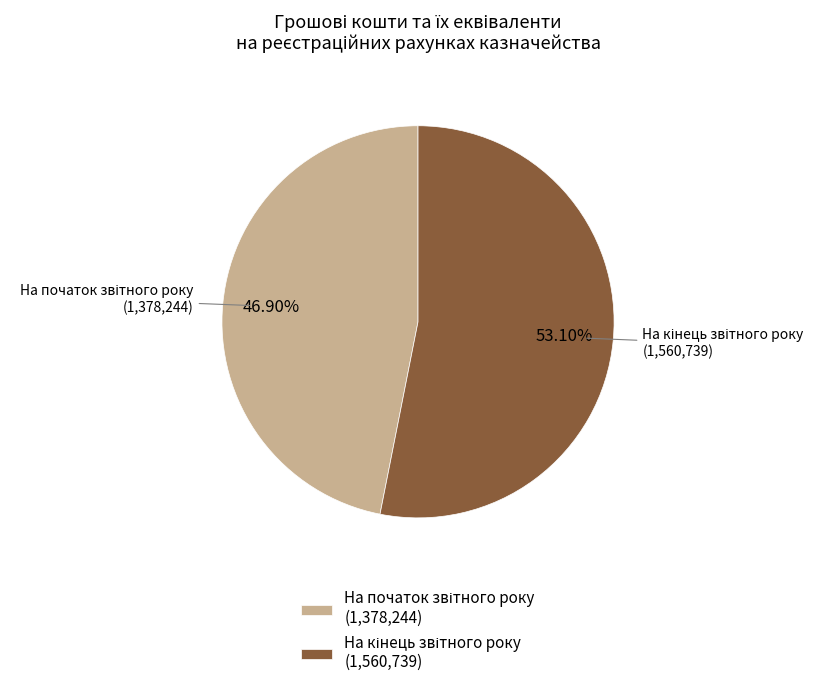

How many segments does this pie chart have?

2